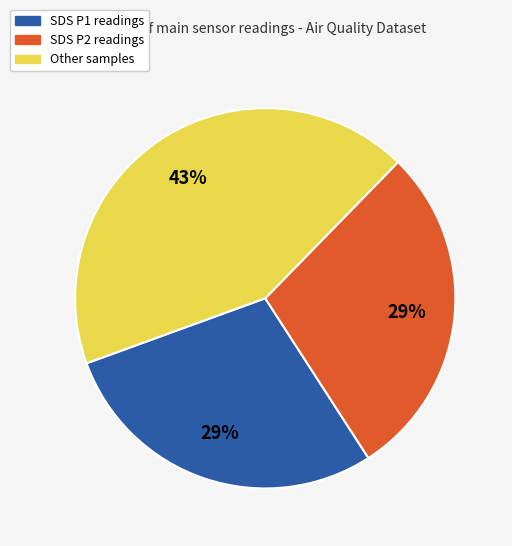

Does Other samples account for over 50% of the chart?

No